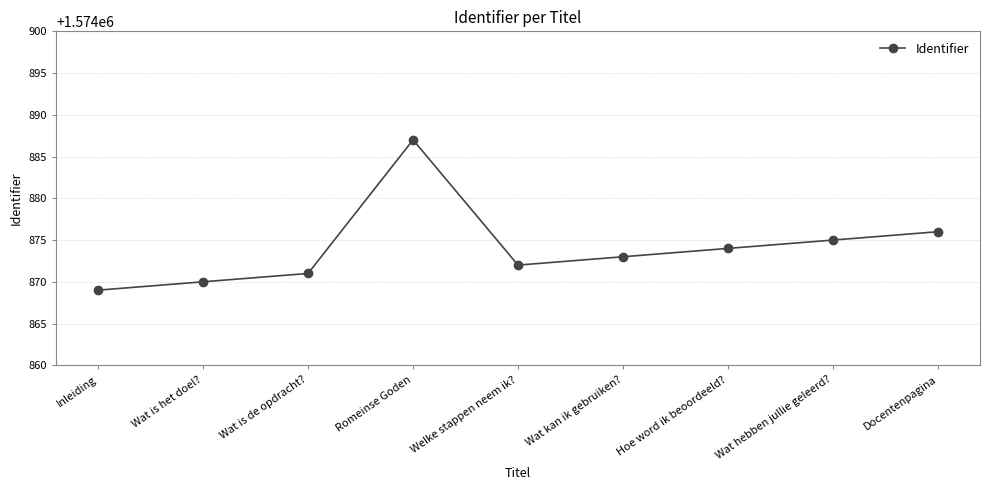

Does the chart display data point markers on the line(s)?

Yes